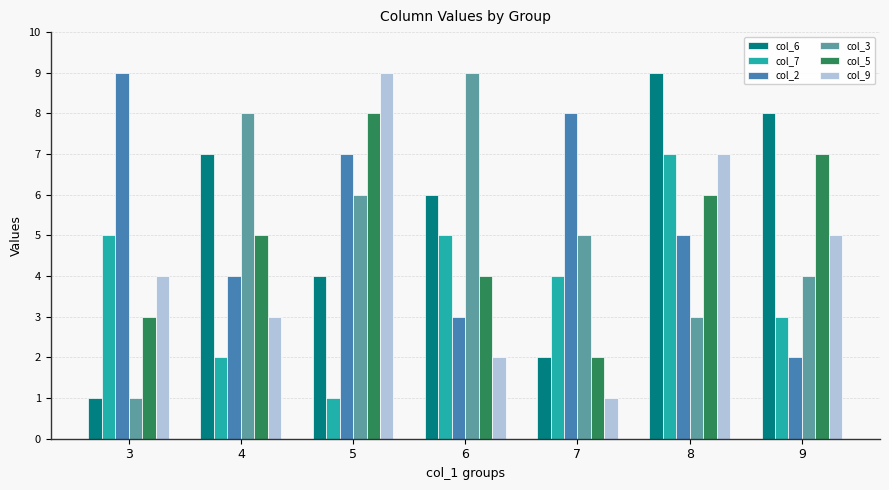

Rank the categories by col_2 value from lowest to highest.

9, 6, 4, 8, 5, 7, 3